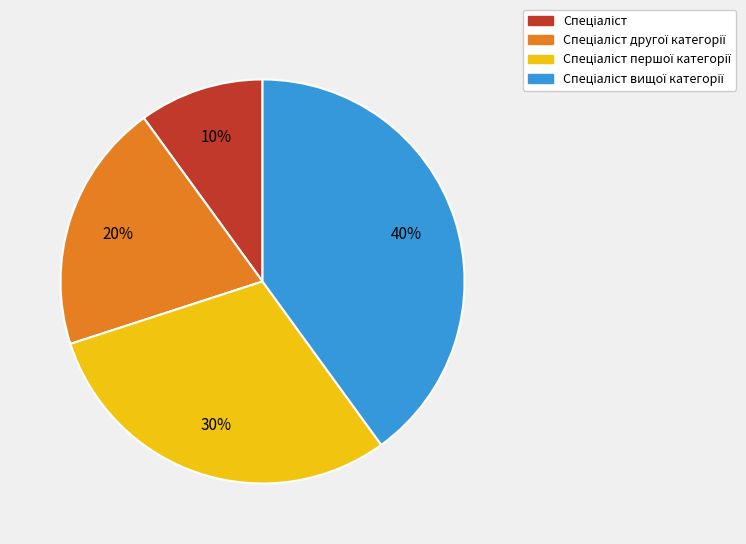

Is there a majority slice in this chart?

No